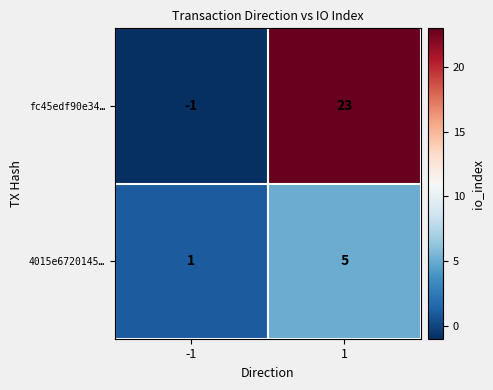

List the series in order of their peak value, highest first.

fc45edf90e34…, 4015e6720145…